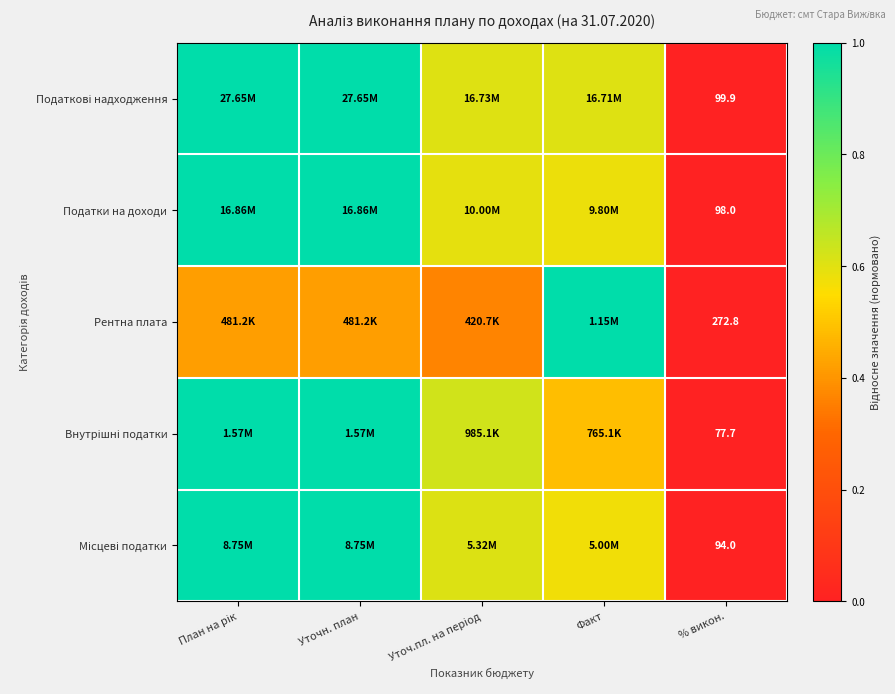

Which series has the largest range (max minus min)?

Податкові надходження